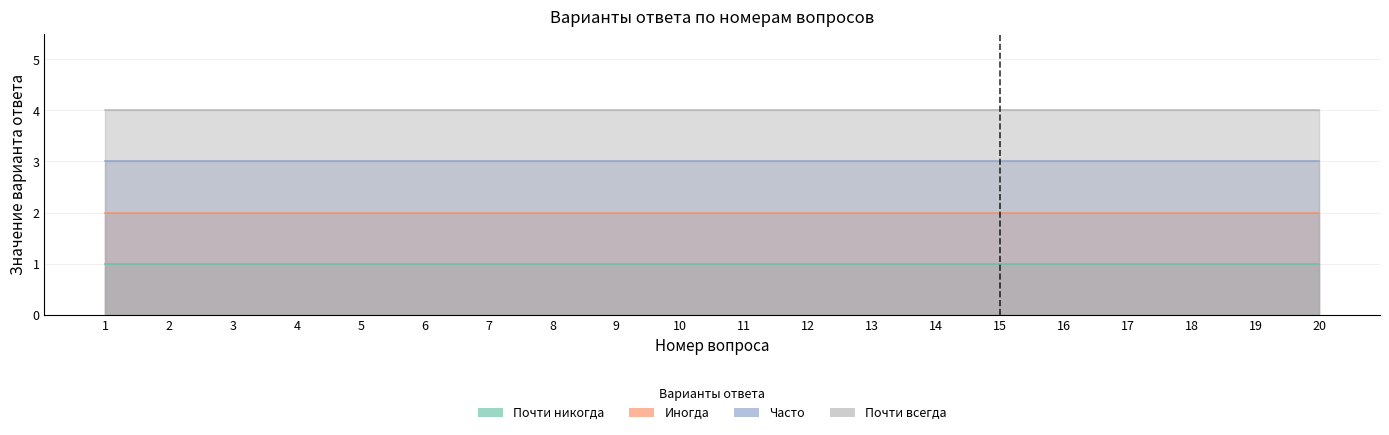

At which label does Часто reach its peak?

1